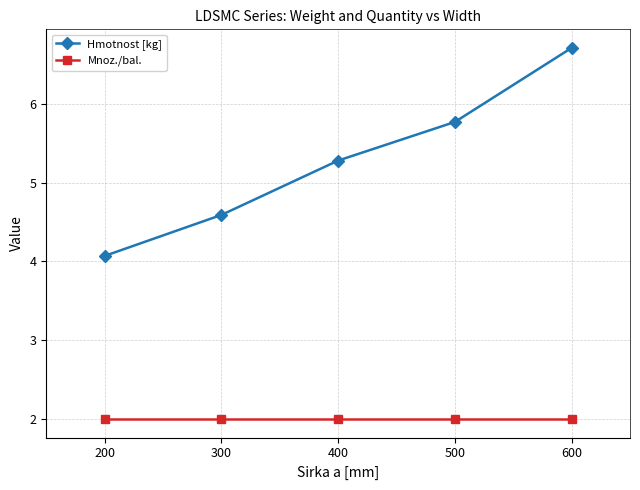

The Mnoz./bal. series shows 3.2 at 300. True or false?

False